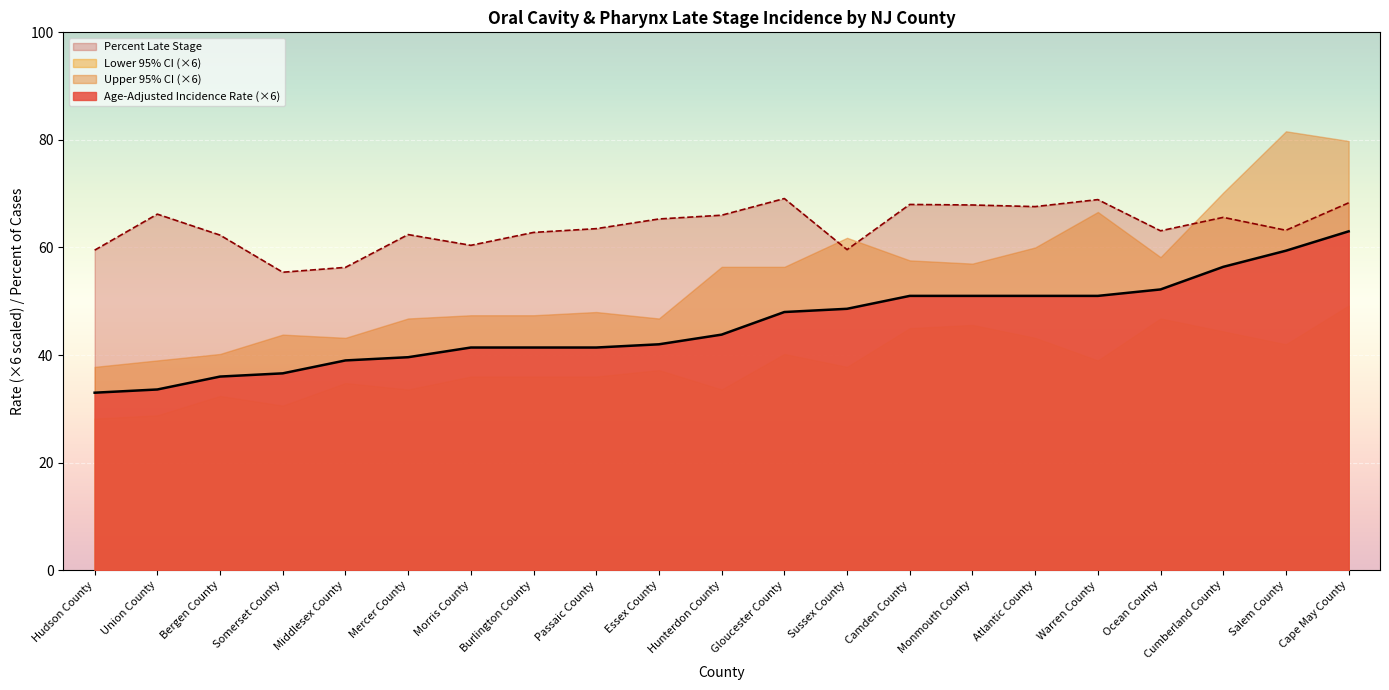

The value of Percent Late Stage at Monmouth County is 67.9. True or false?

True